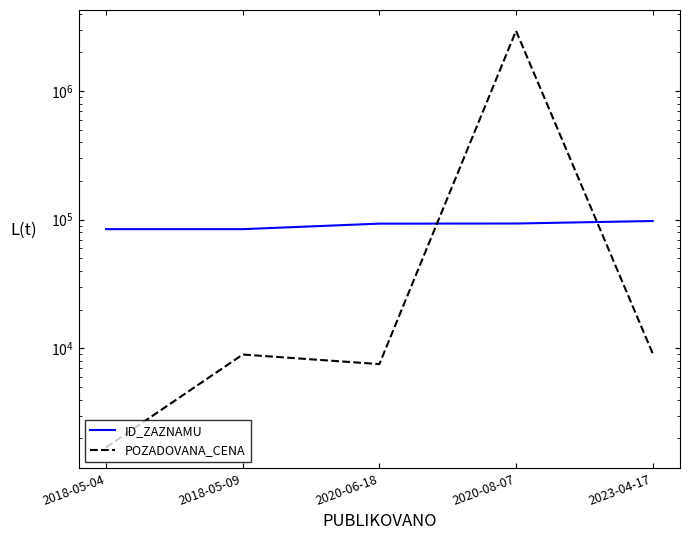

Reading right to left, list all the values displayed in this chart.

ID_ZAZNAMU: 97751	93453	93261	84493	84485
POZADOVANA_CENA: 9142	2940000	7550	8960	1700